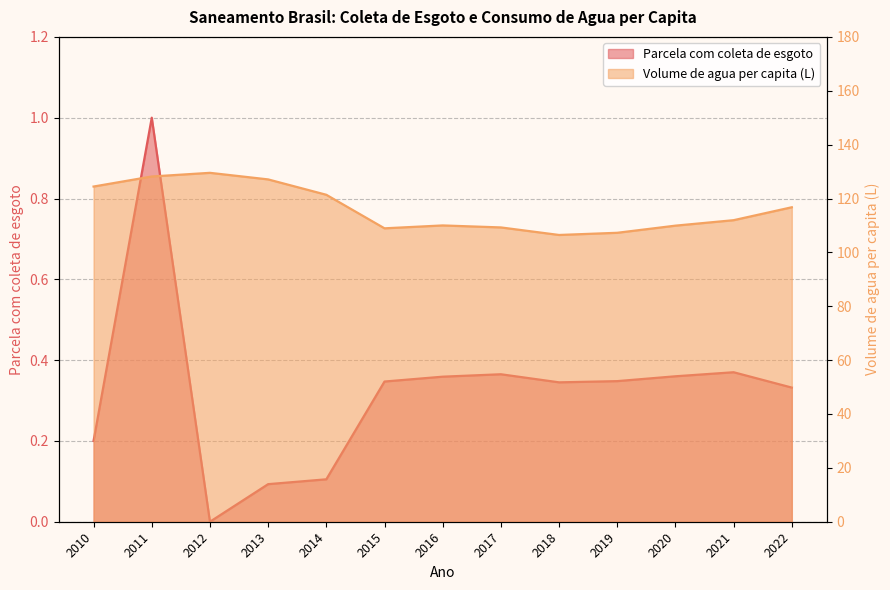

How many series are shown in this chart?

2